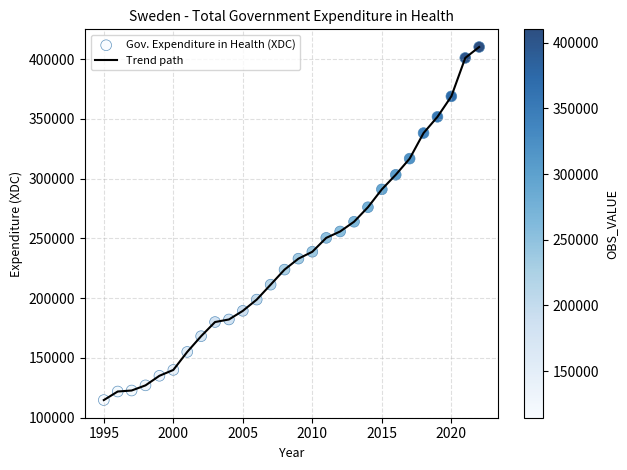

What is the minimum value shown in the chart?

114612